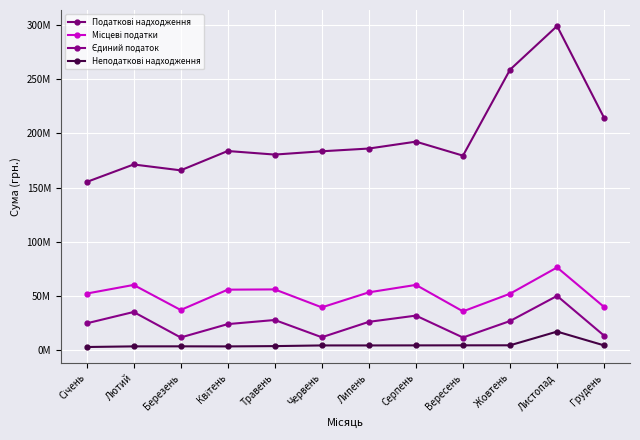

Rank the series by their maximum value, from lowest to highest.

Неподаткові надходження, Єдиний податок, Місцеві податки, Податкові надходження